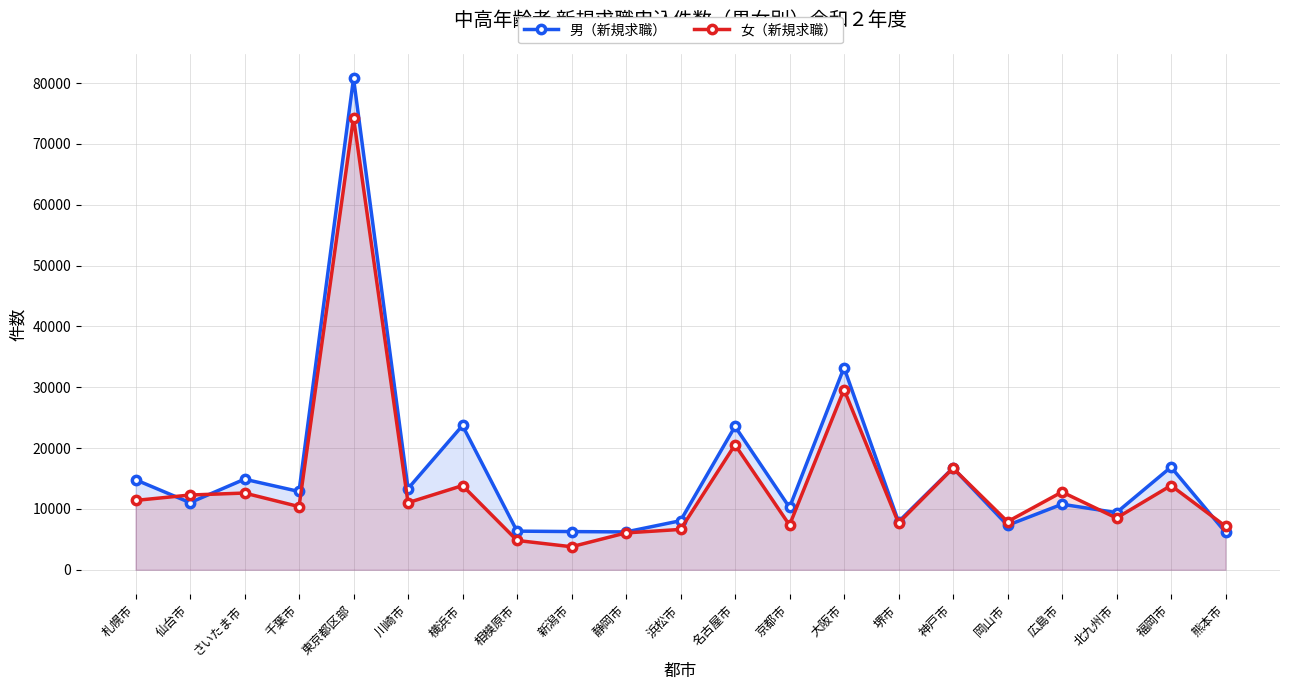

Which series has the widest spread of values?

男（新規求職）